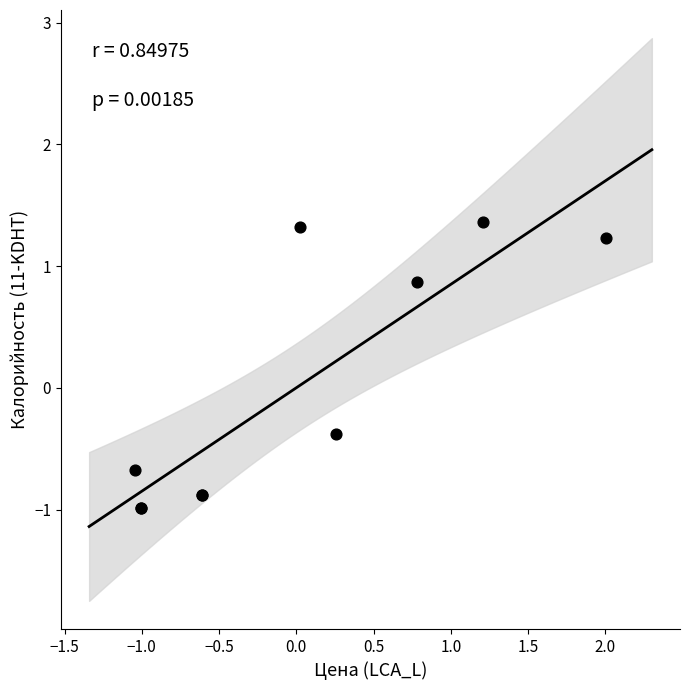

What Y value in the scatter plot is closest to 0?

-0.4